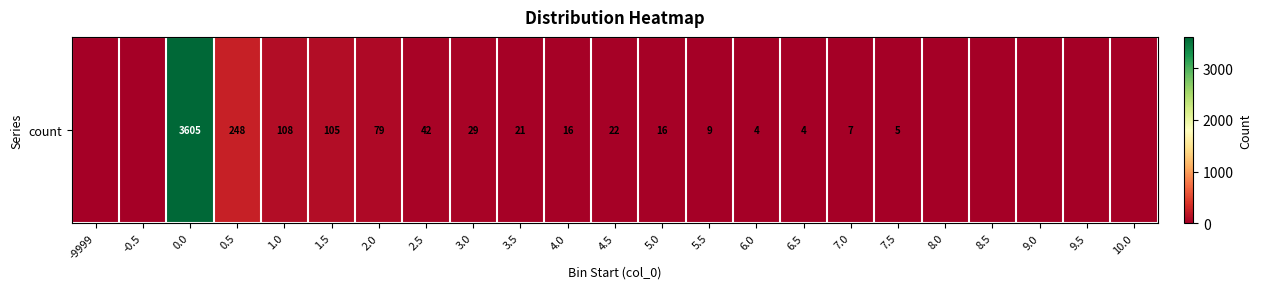

Approximately how many times larger is the value at 3.5 compared to 1.0?

0.2